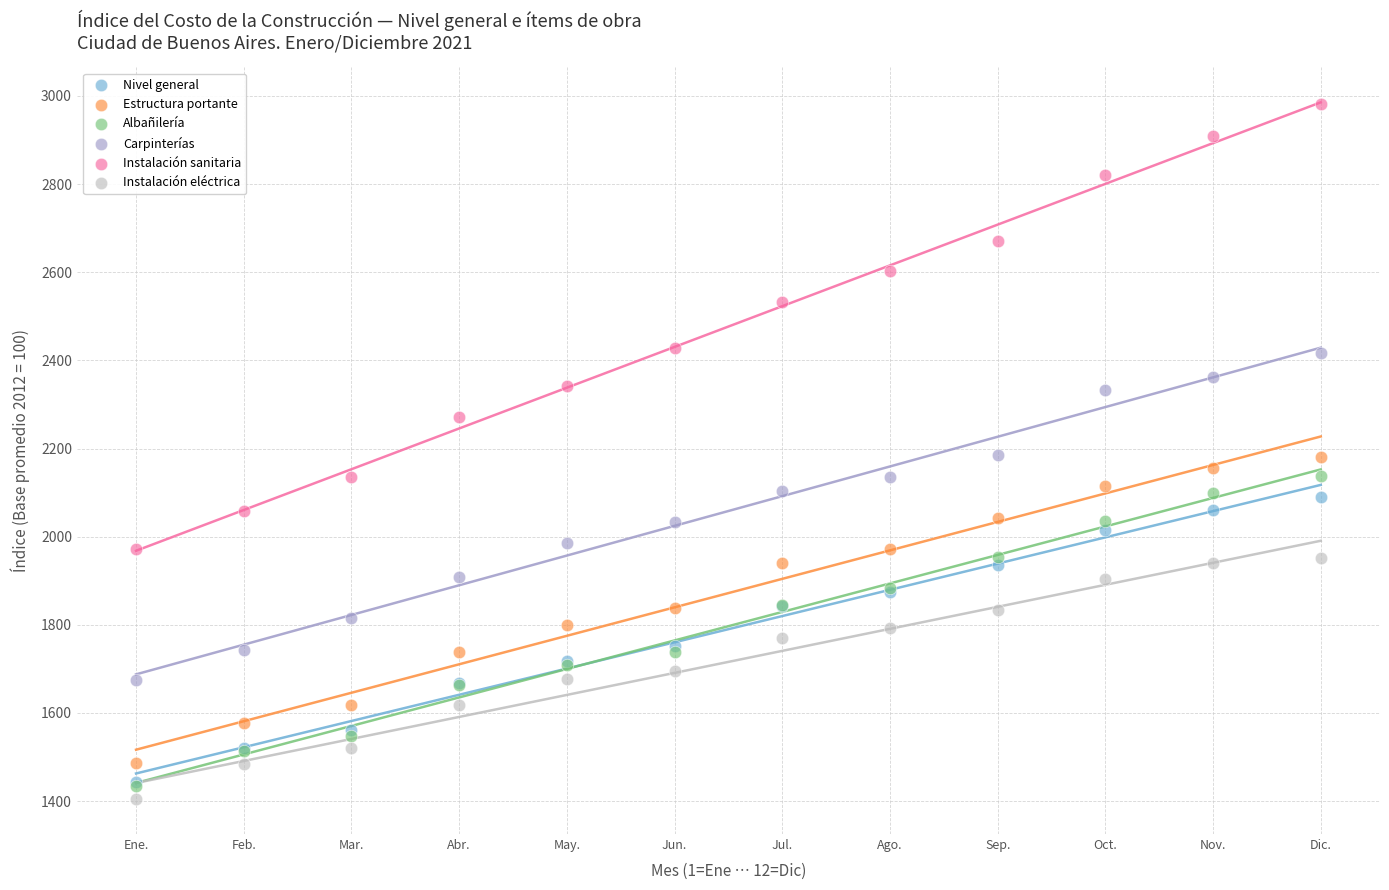

What are all the series names shown in the legend?

Nivel general, Estructura portante, Albañilería, Carpinterías, Instalación sanitaria, Instalación eléctrica